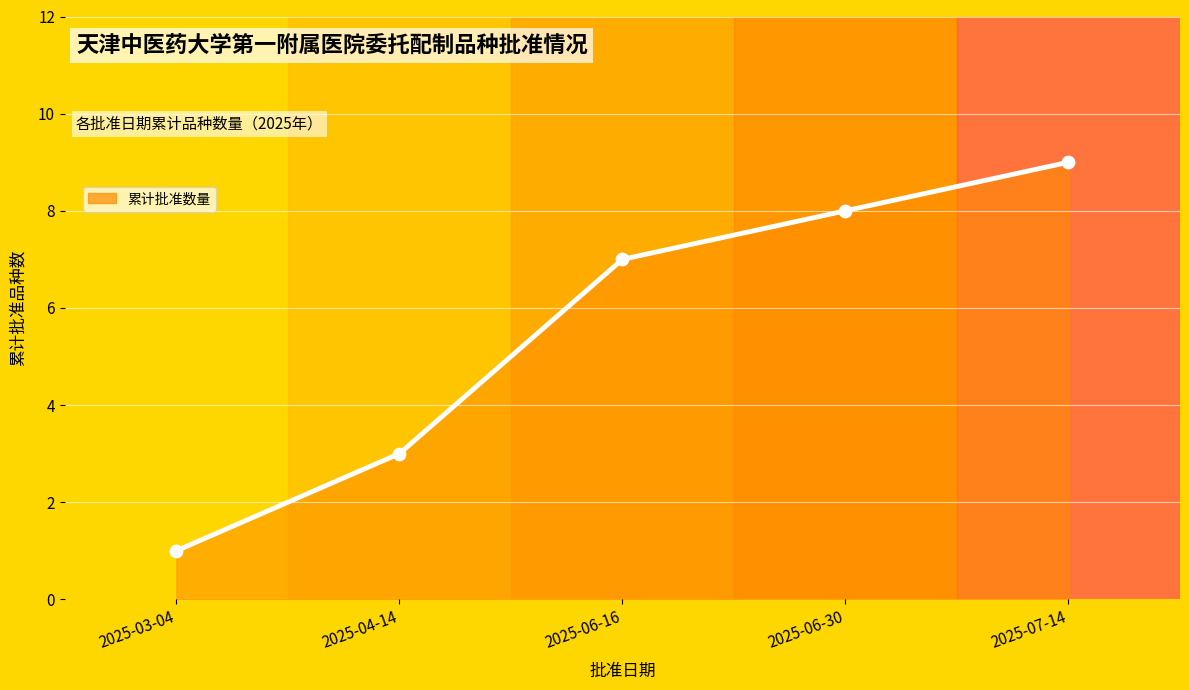

Approximately how many times larger is the value at 2025-04-14 compared to 2025-07-14?

0.3